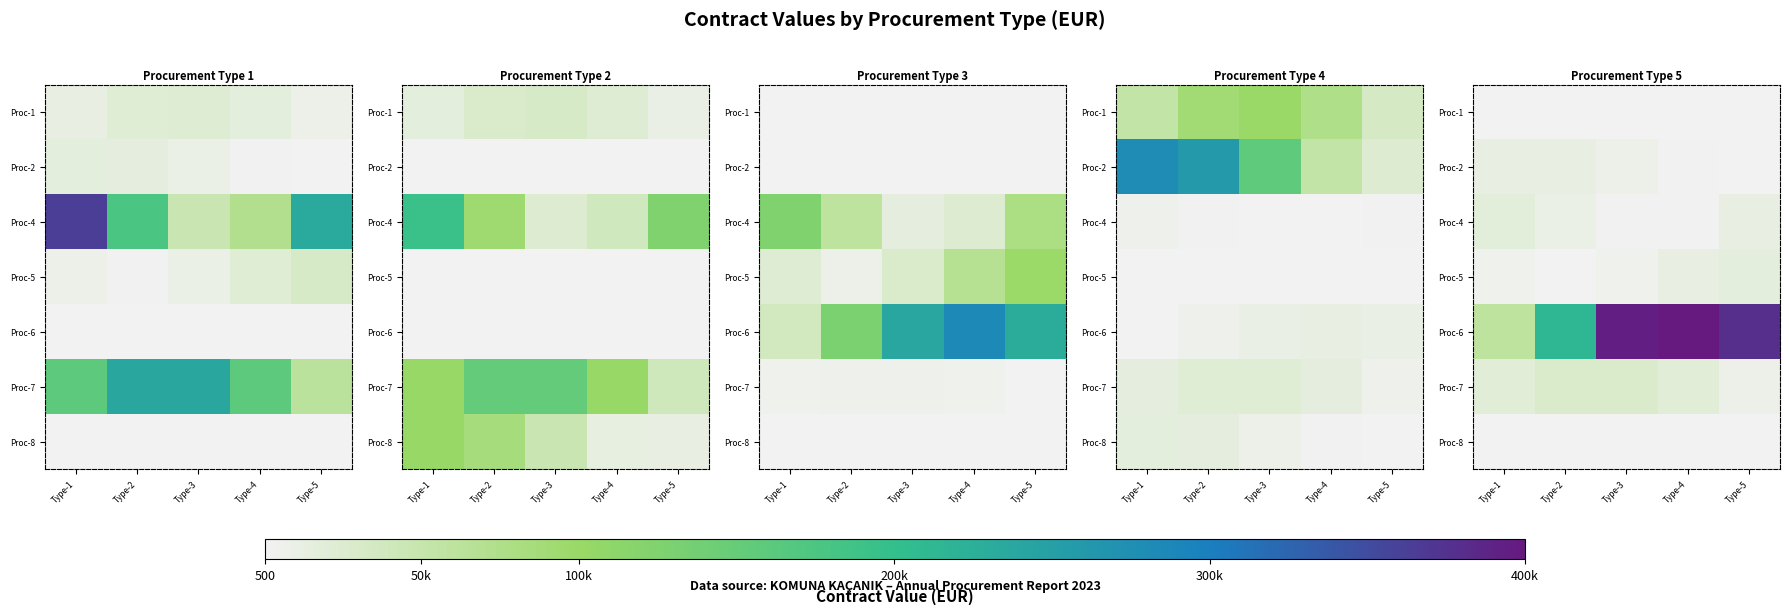

The value of Proc-7 at Type-4 is 4678.7. True or false?

False